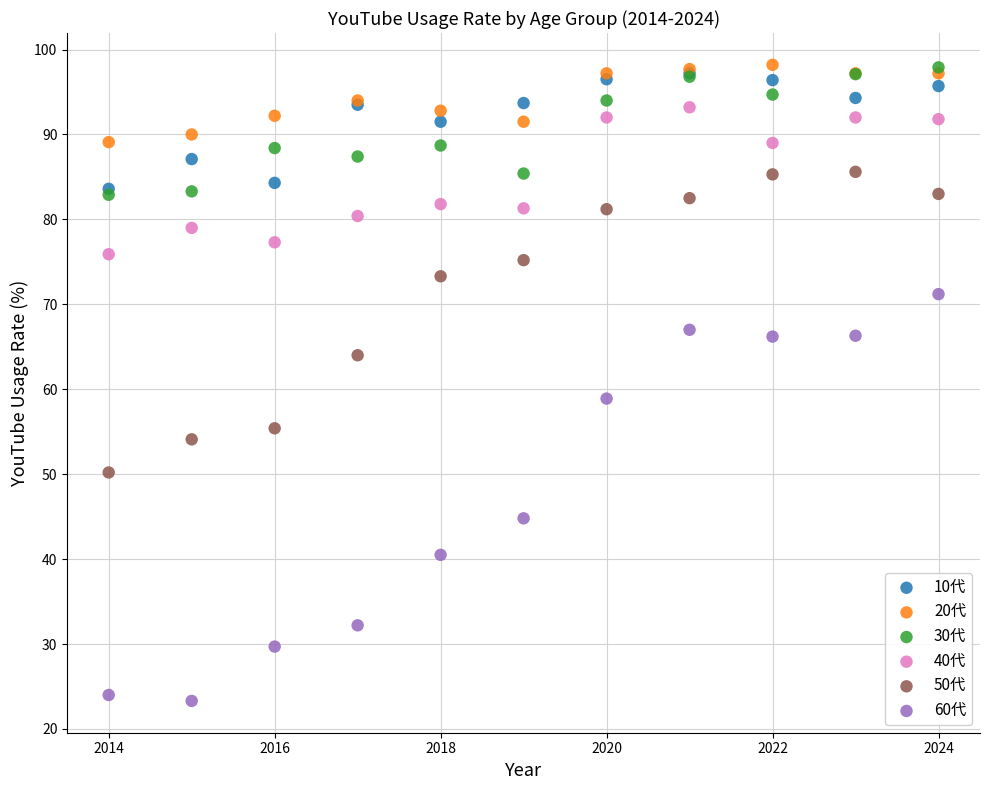

Across all series, what Y value is closest to 60?

58.9